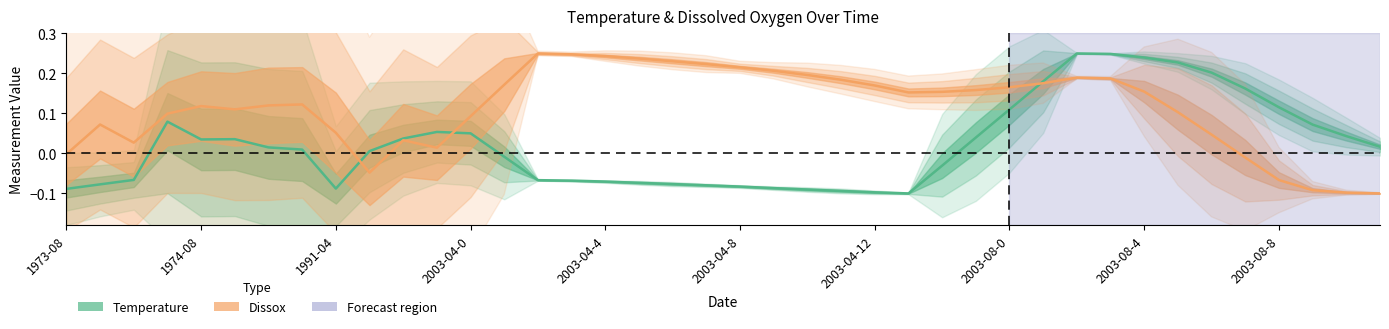

True or false: Dissox has more than 0 points higher than both neighbors.

True